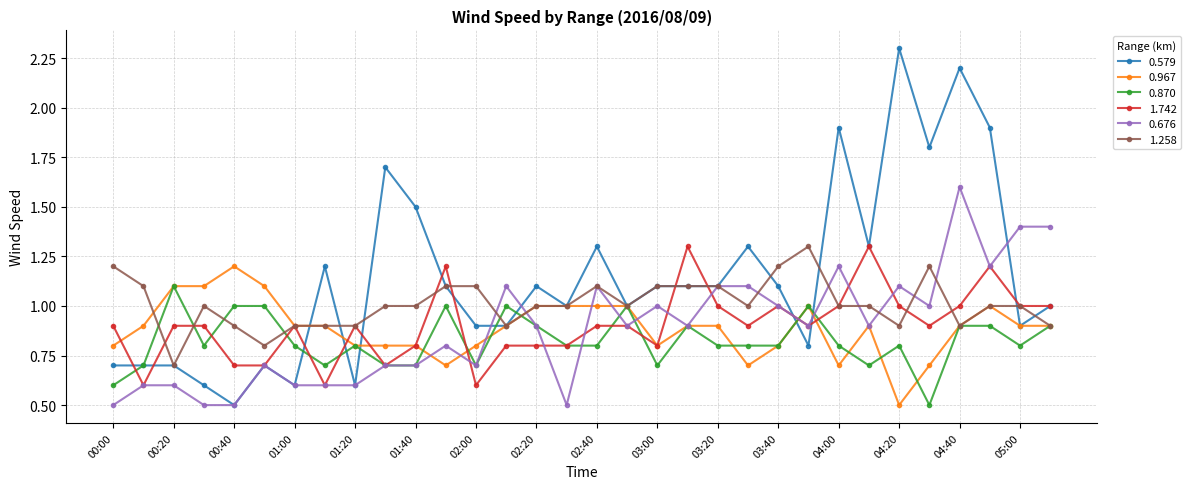

True or false: 0.579 and 1.742 intersect in this chart.

True